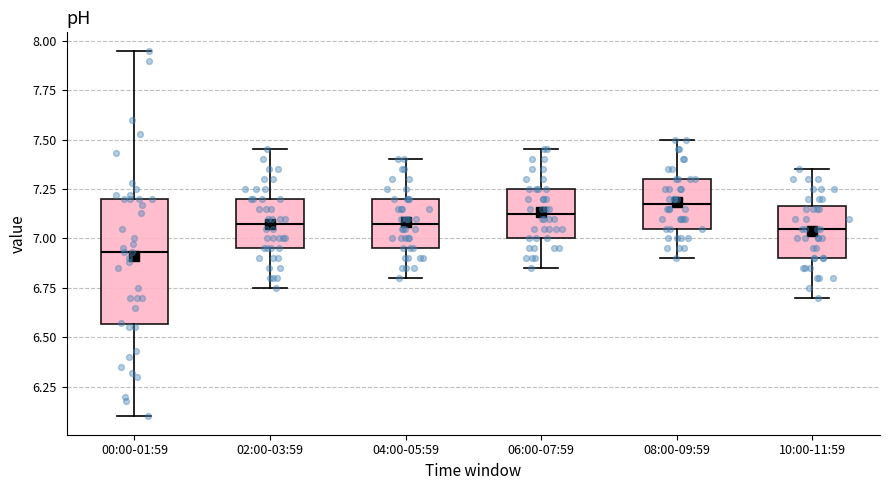

Reading left to right, transcribe this box plot: for each box, give where its median line is, the range the box spans, and where its two whiskers end, as read against the y-axis. The values are not printed on the chart, so give them approximately, as read against the axis.

00:00-01:59: median 6.95, box 6.55 to 7.20, whiskers 6.10 to 7.95
02:00-03:59: median 7.10, box 6.95 to 7.20, whiskers 6.75 to 7.45
04:00-05:59: median 7.10, box 6.95 to 7.20, whiskers 6.80 to 7.40
06:00-07:59: median 7.15, box 7.00 to 7.25, whiskers 6.85 to 7.45
08:00-09:59: median 7.20, box 7.05 to 7.30, whiskers 6.90 to 7.50
10:00-11:59: median 7.05, box 6.90 to 7.15, whiskers 6.70 to 7.35